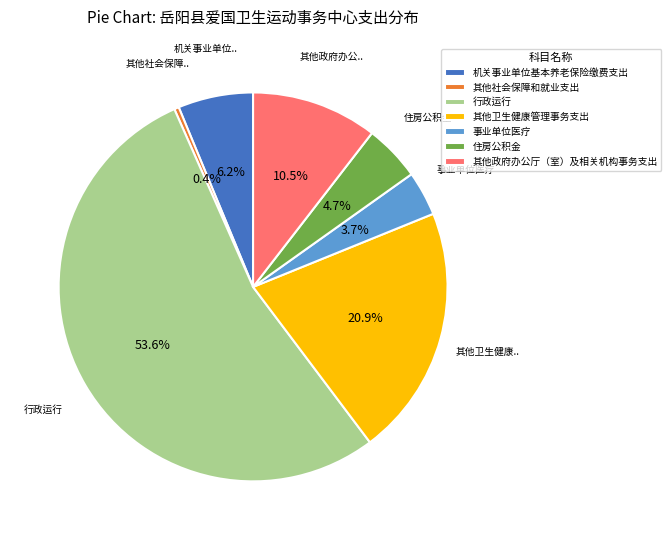

Rank the categories by value from highest to lowest.

行政运行, 其他卫生健康管理事务支出, 其他政府办公厅（室）及相关机构事务支出, 机关事业单位基本养老保险缴费支出, 住房公积金, 事业单位医疗, 其他社会保障和就业支出